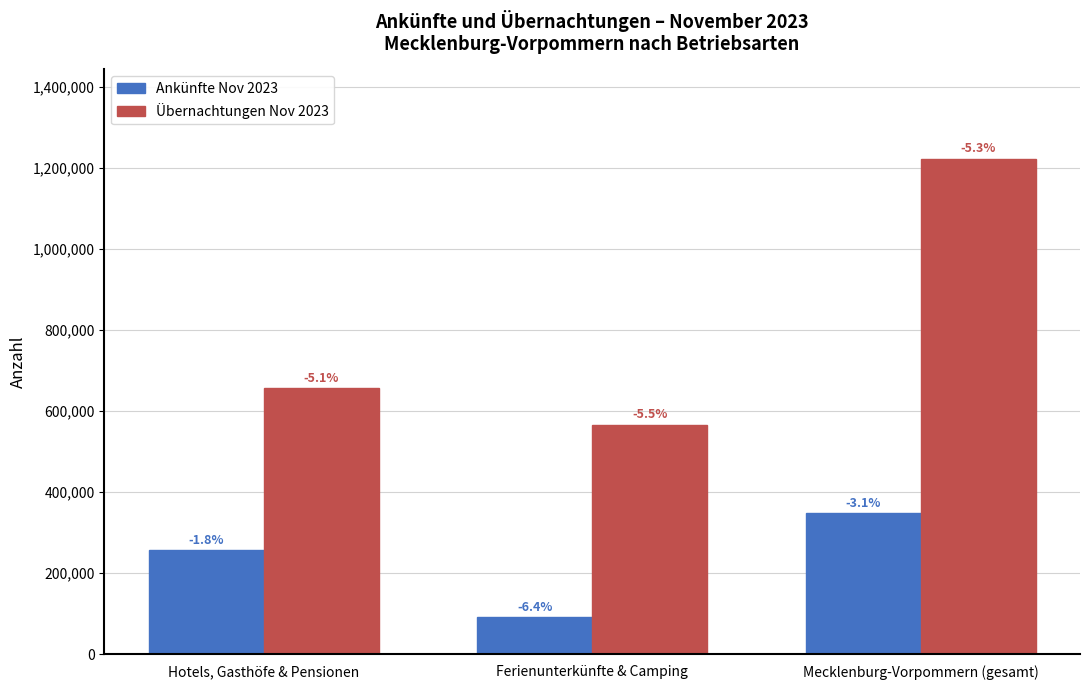

What is the total value across all series at Mecklenburg-Vorpommern (gesamt)?

1570993